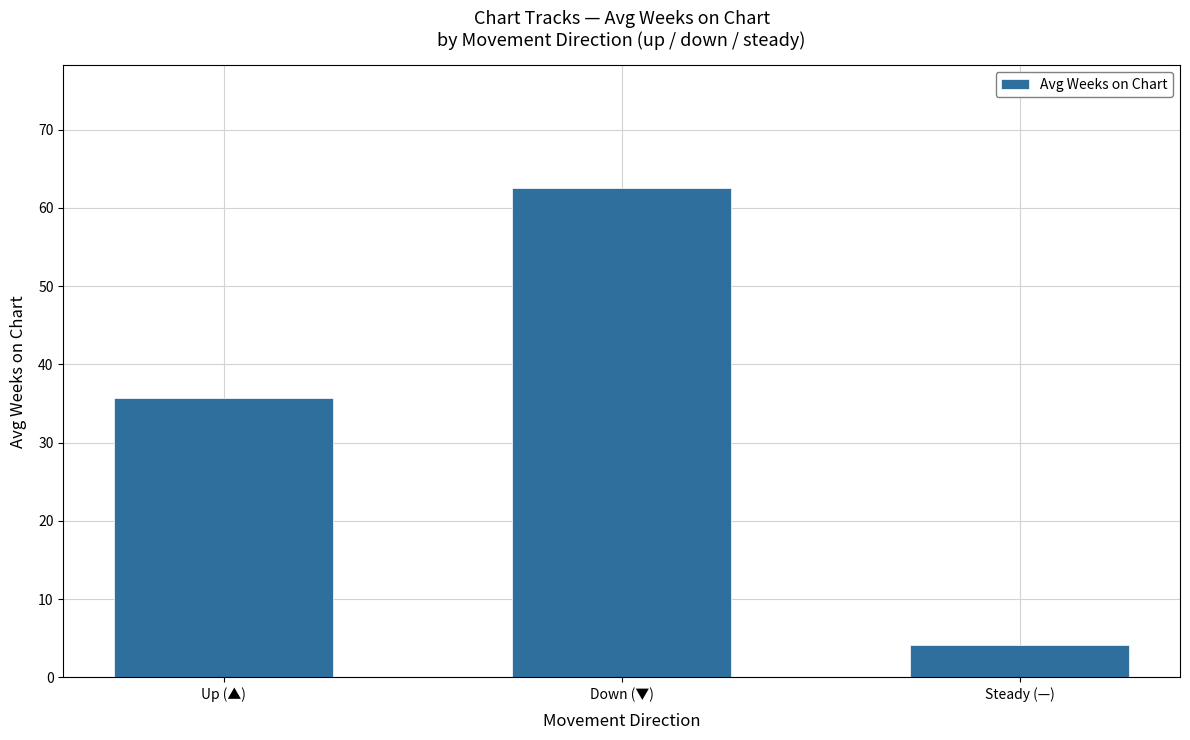

Is it true that the value at Steady (—) is 1.5?

False